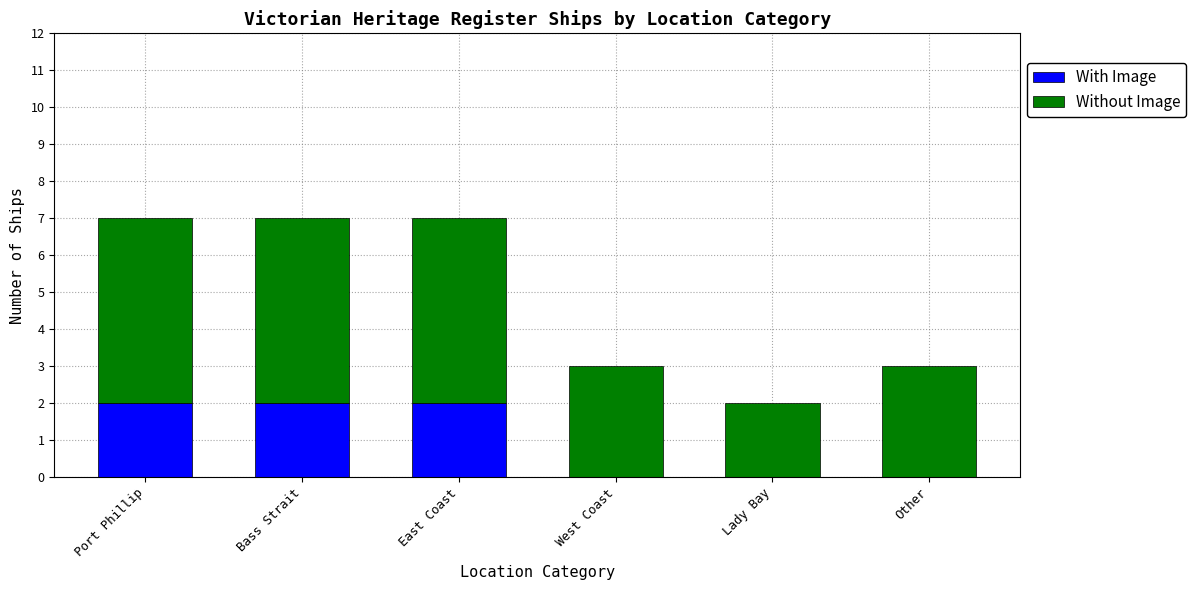

Reading left to right, list the values for the With Image series.

Port Phillip=2	Bass Strait=2	East Coast=2	West Coast=0	Lady Bay=0	Other=0